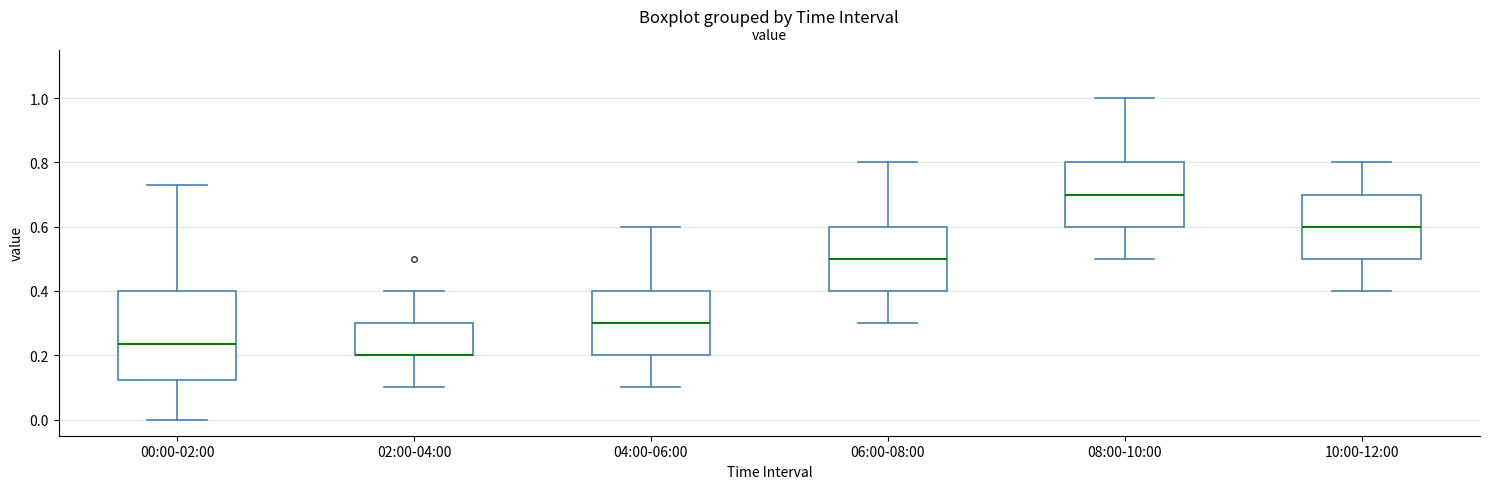

Comparing the boxes themselves (not the whiskers), which one is the tallest?

00:00-02:00